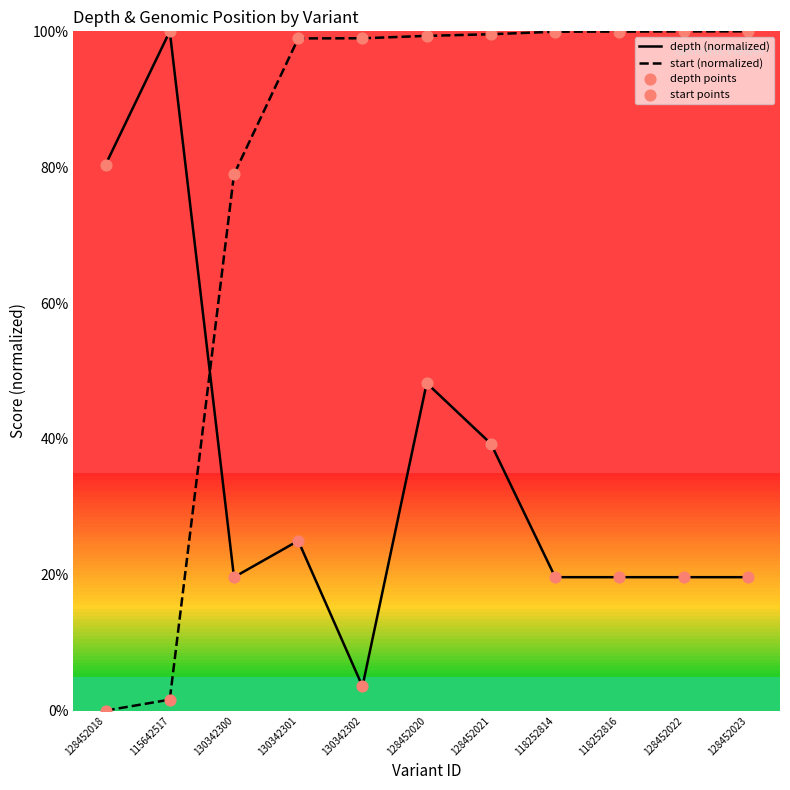

Which series changed the most between 130342302 and 118252816?

depth (normalized)